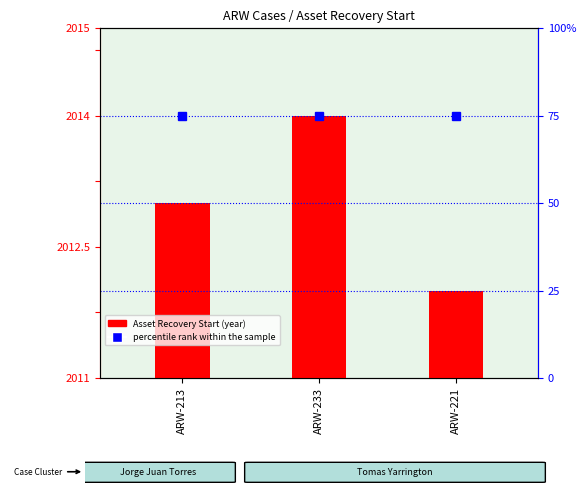

How many Asset Recovery Start values are between 2012 and 2014?

3